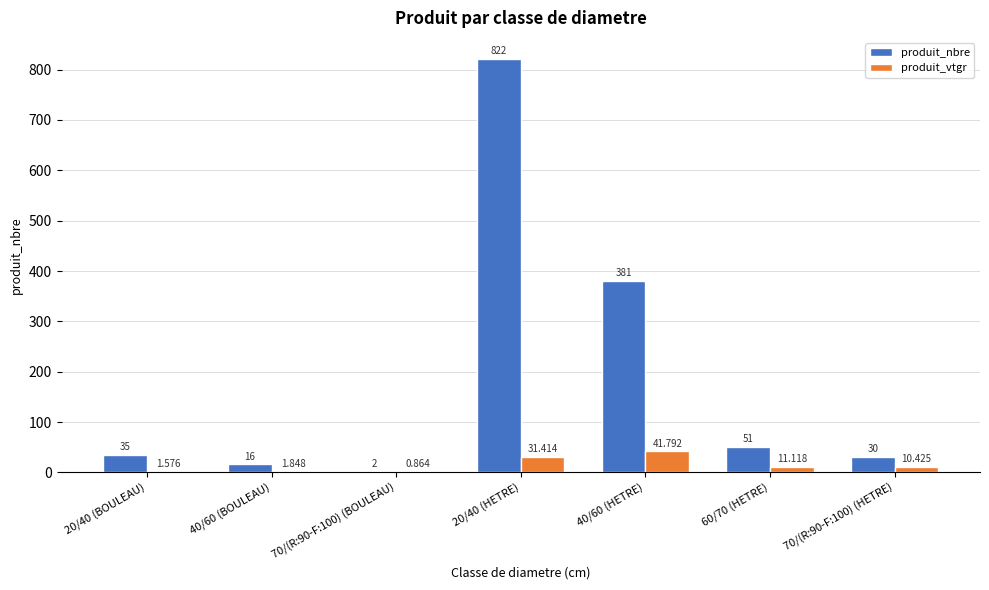

Between 70/(R:90-F:100) (BOULEAU) and 70/(R:90-F:100) (HETRE), which series saw the biggest shift?

produit_nbre